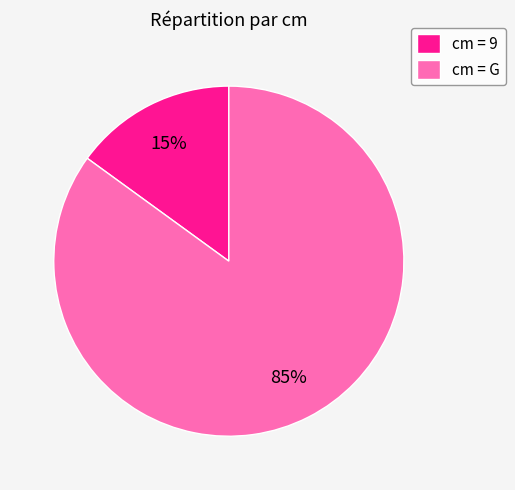

True or false: cm = 9 accounts for 15% of the total.

True